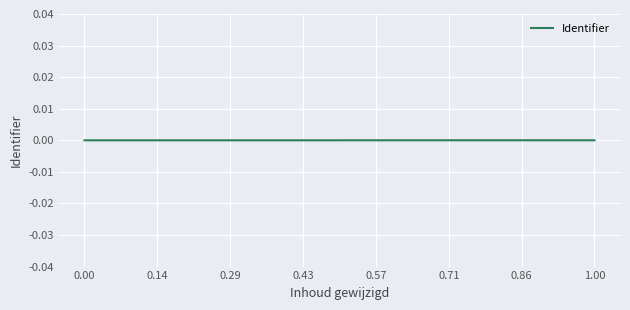

How many lines are shown in the chart?

1